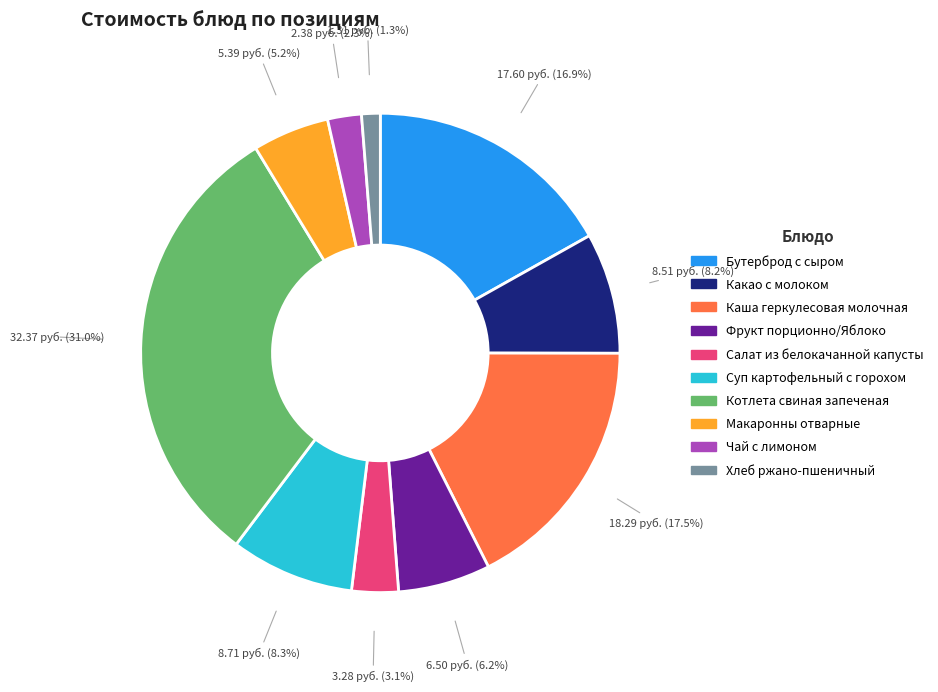

Between Салат из белокачанной капусты and Макаронны отварные, which is larger?

Макаронны отварные